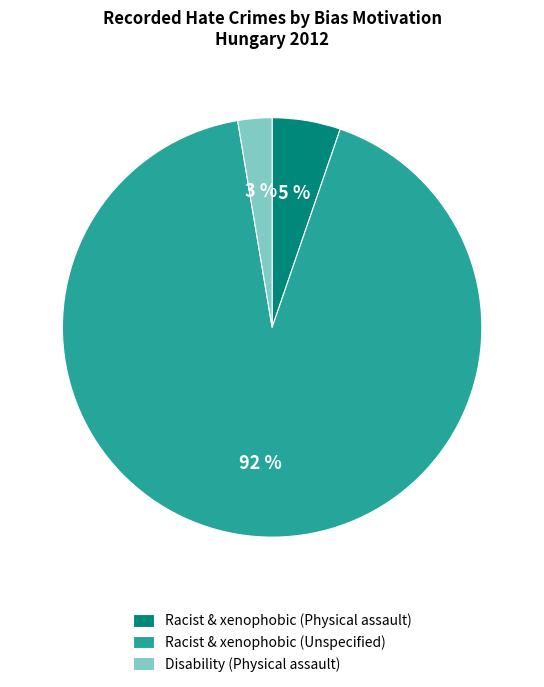

Rank the categories by value from highest to lowest.

Racist & xenophobic (Unspecified), Racist & xenophobic (Physical assault), Disability (Physical assault)